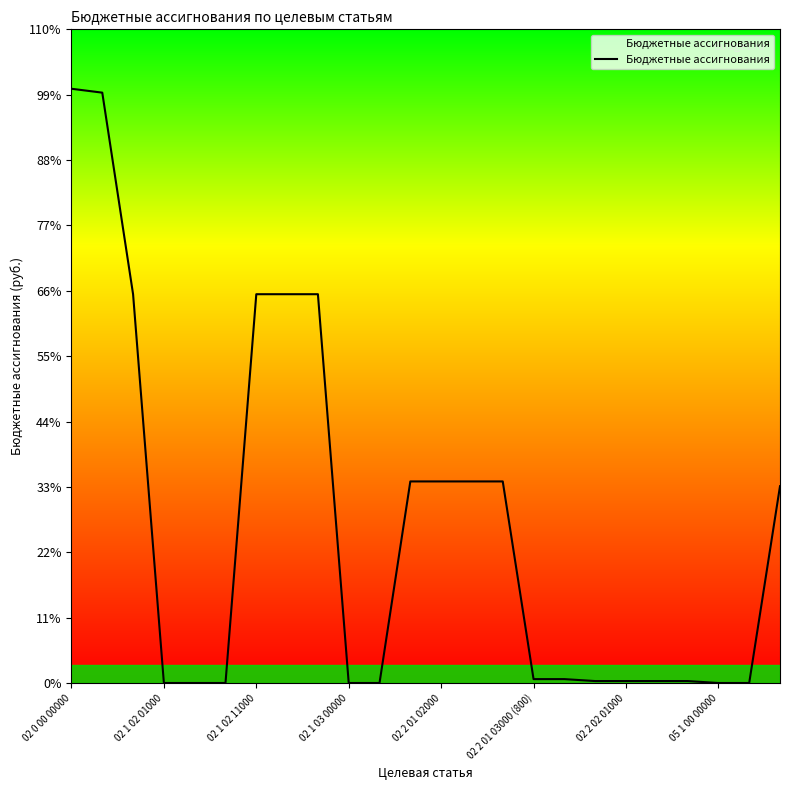

Does the chart display data point markers on the line(s)?

No